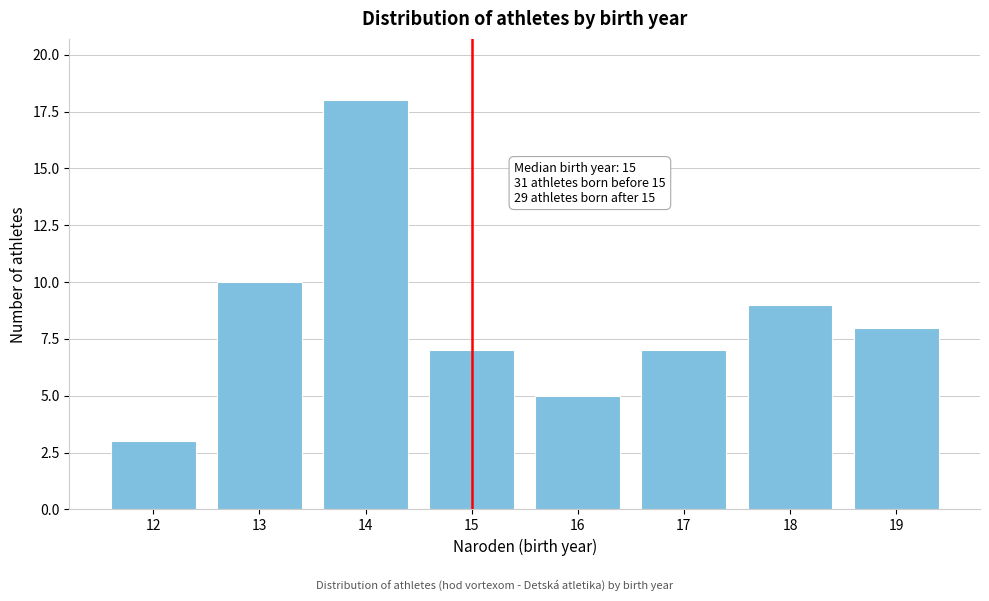

Reading left to right, extract all data points from this chart.

3	10	18	7	5	7	9	8